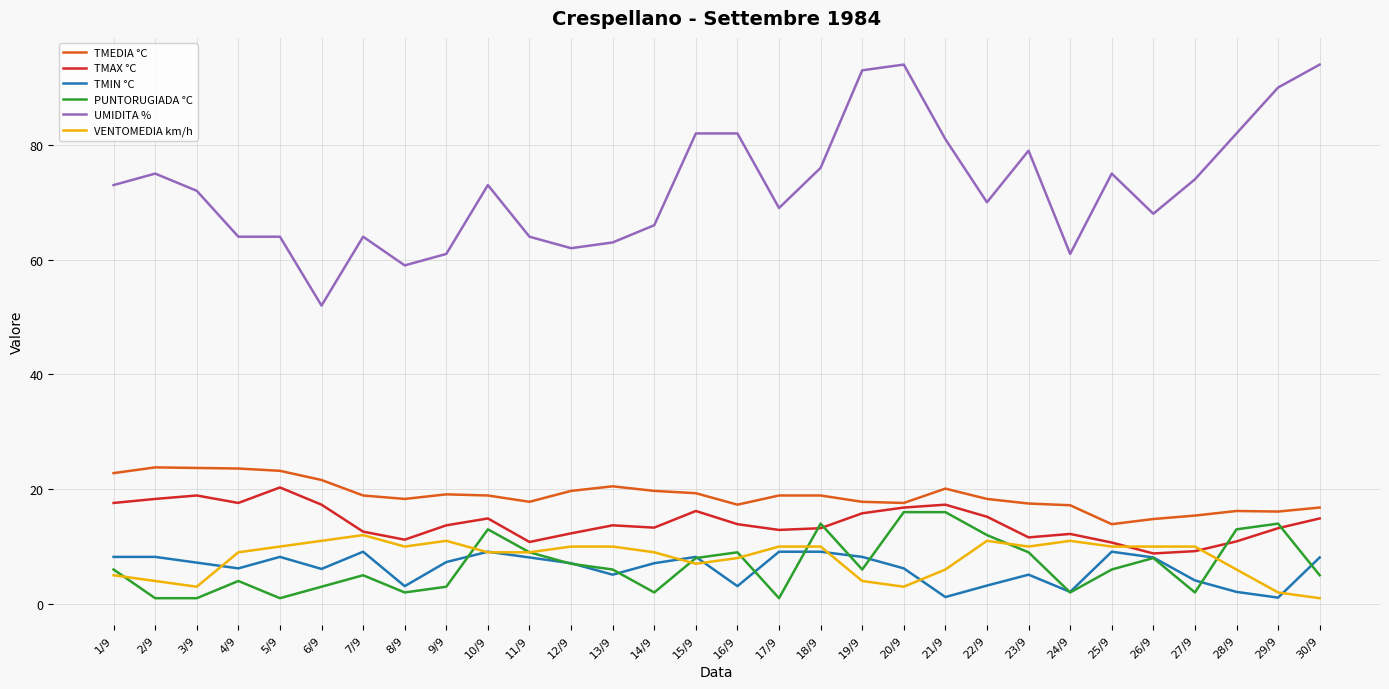

What is the difference between the maximum and minimum values in the TMAX °C series?

11.5